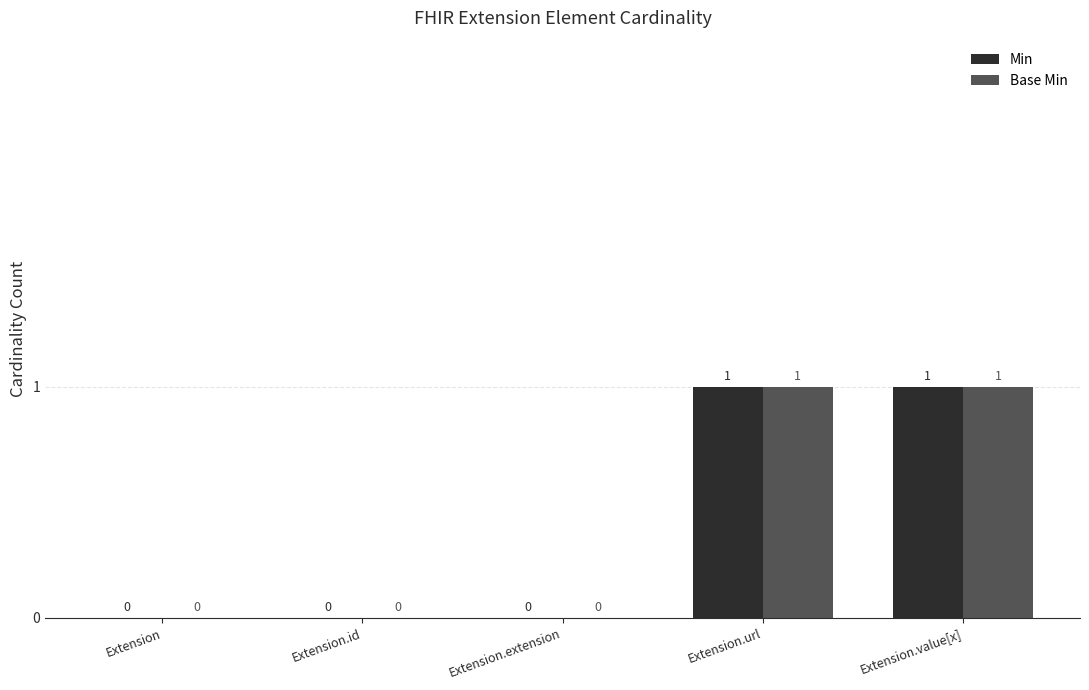

Reading left to right, list all the values displayed in this chart.

Min: Extension=0	Extension.id=0	Extension.extension=0	Extension.url=1	Extension.value[x]=1
Base Min: Extension=0	Extension.id=0	Extension.extension=0	Extension.url=1	Extension.value[x]=1